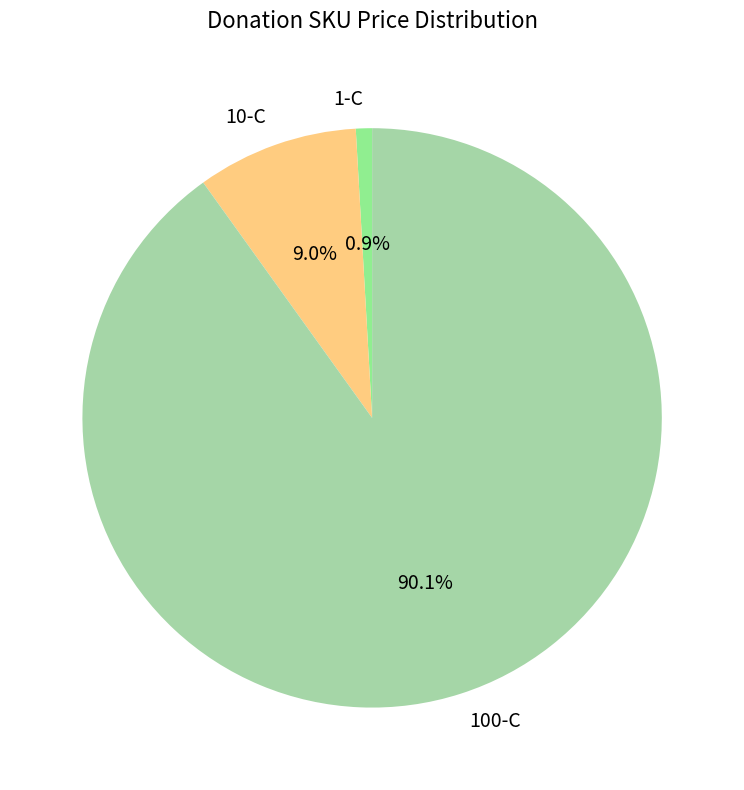

Which category has the smallest portion of the pie?

1-C